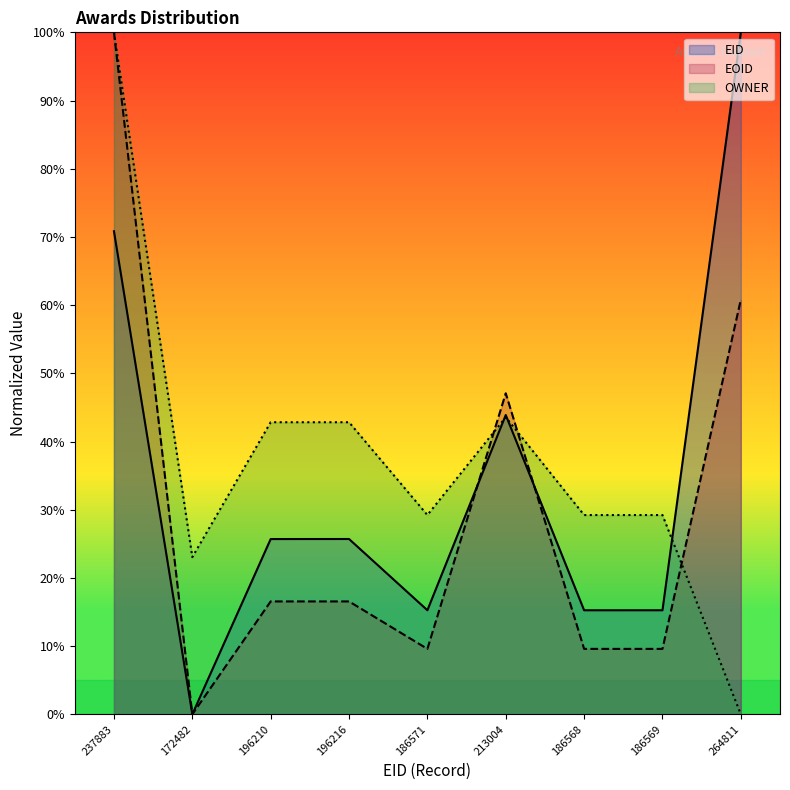

How many series are shown in this chart?

3